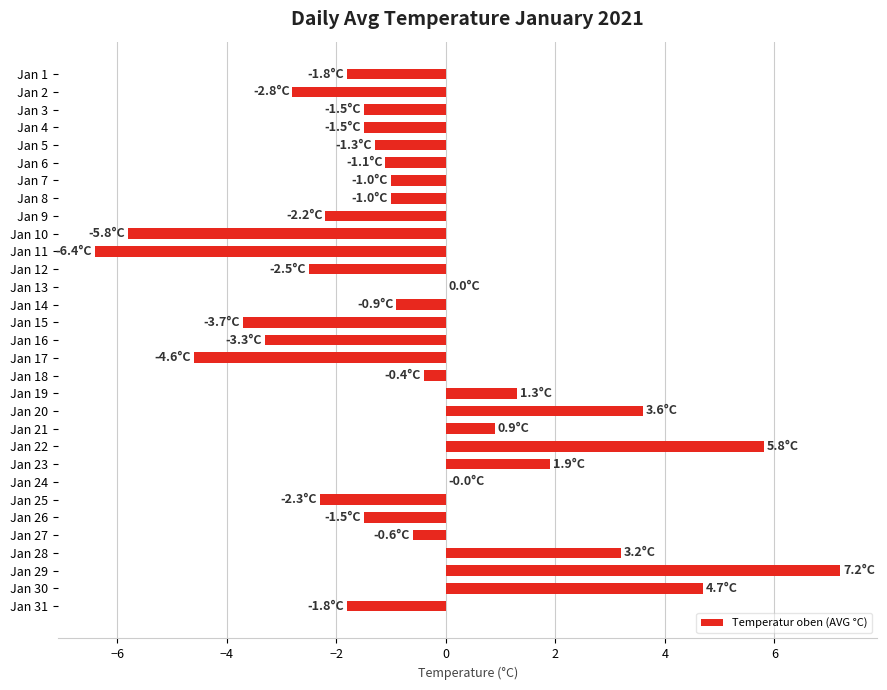

What value does the data have at Jan 14?

-0.9